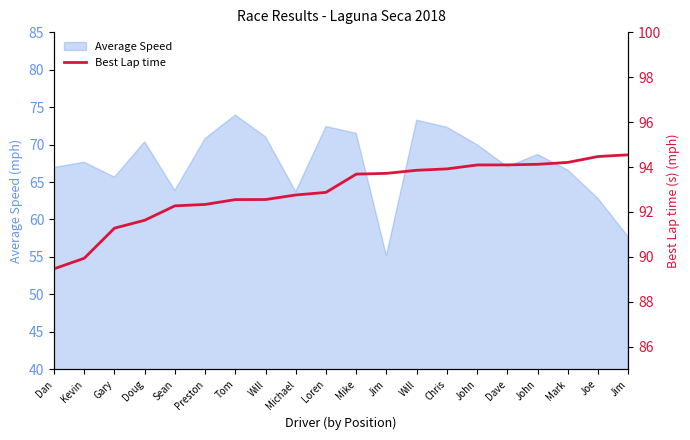

Does the chart have visible grid lines?

No